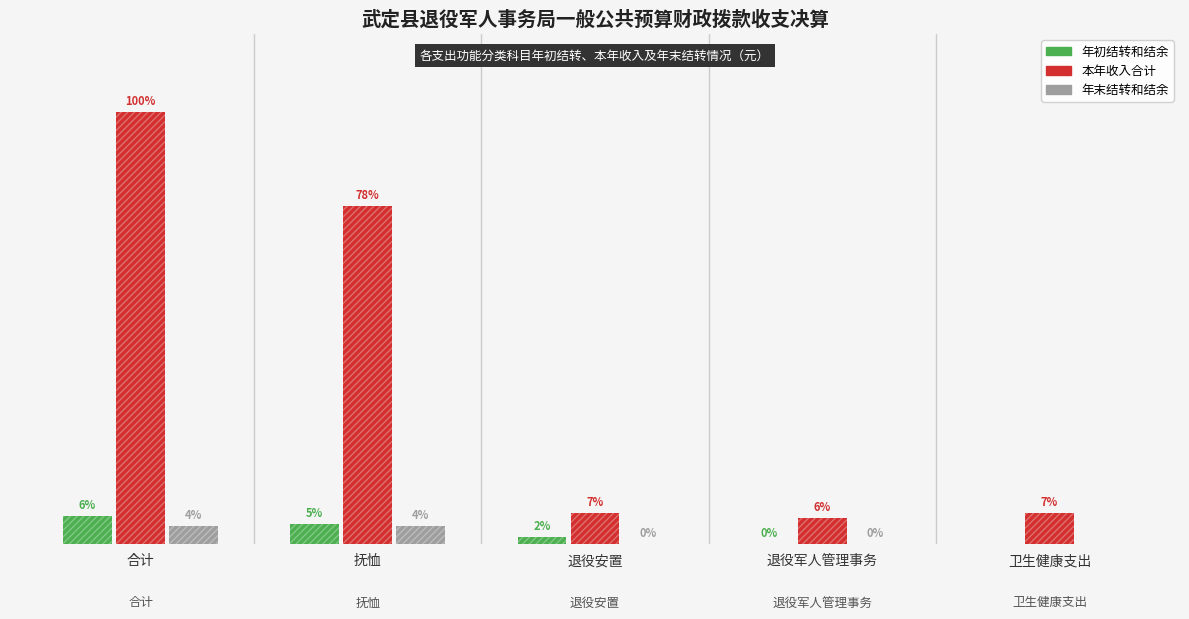

Which category has the lowest value across all series?

卫生健康支出